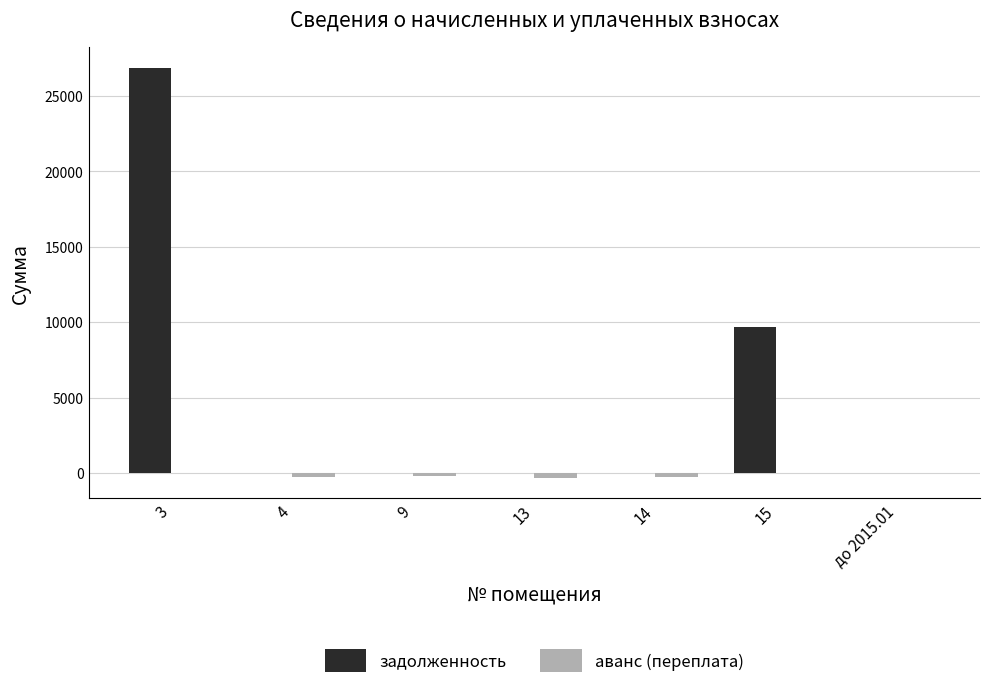

What is the sum of all аванс (переплата) values?

-1012.1